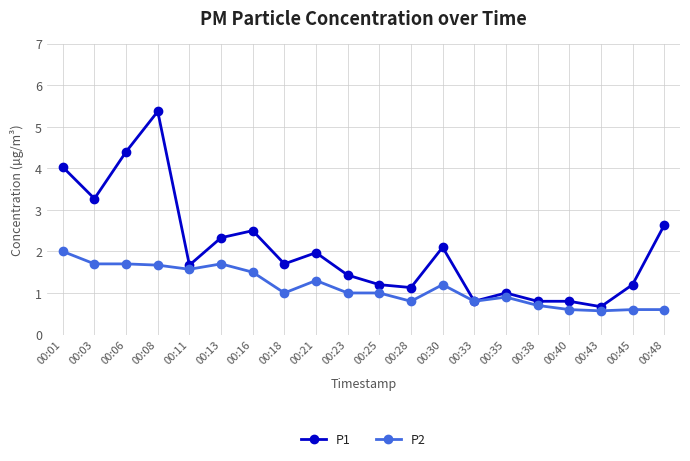

What is the difference between the highest and lowest values at 00:38?

0.1